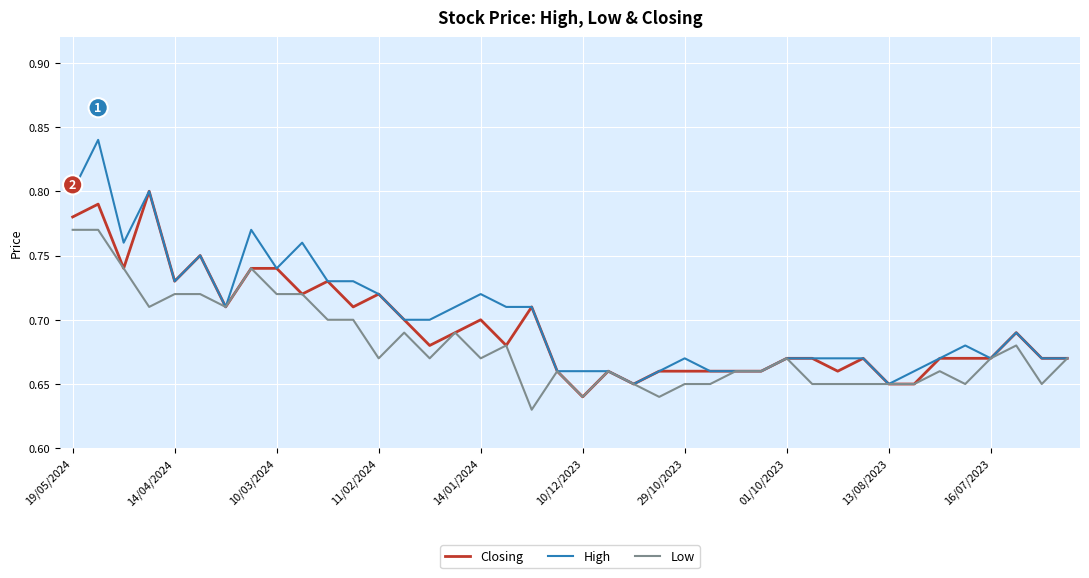

How many lines are shown in the chart?

3